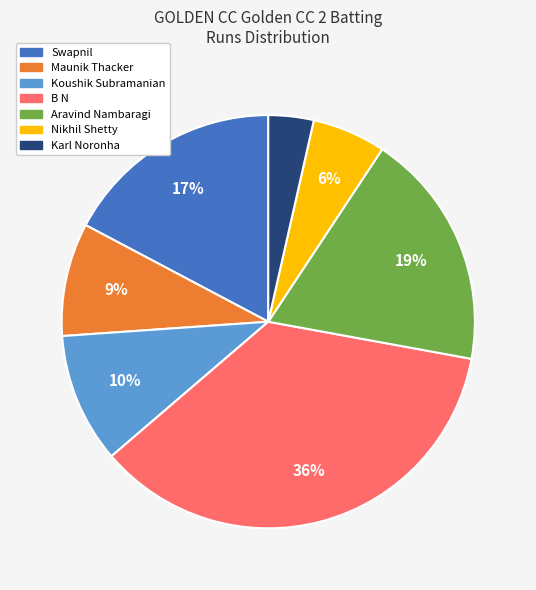

To the nearest percent, what is the difference between the largest and smallest slice percentages?

32%